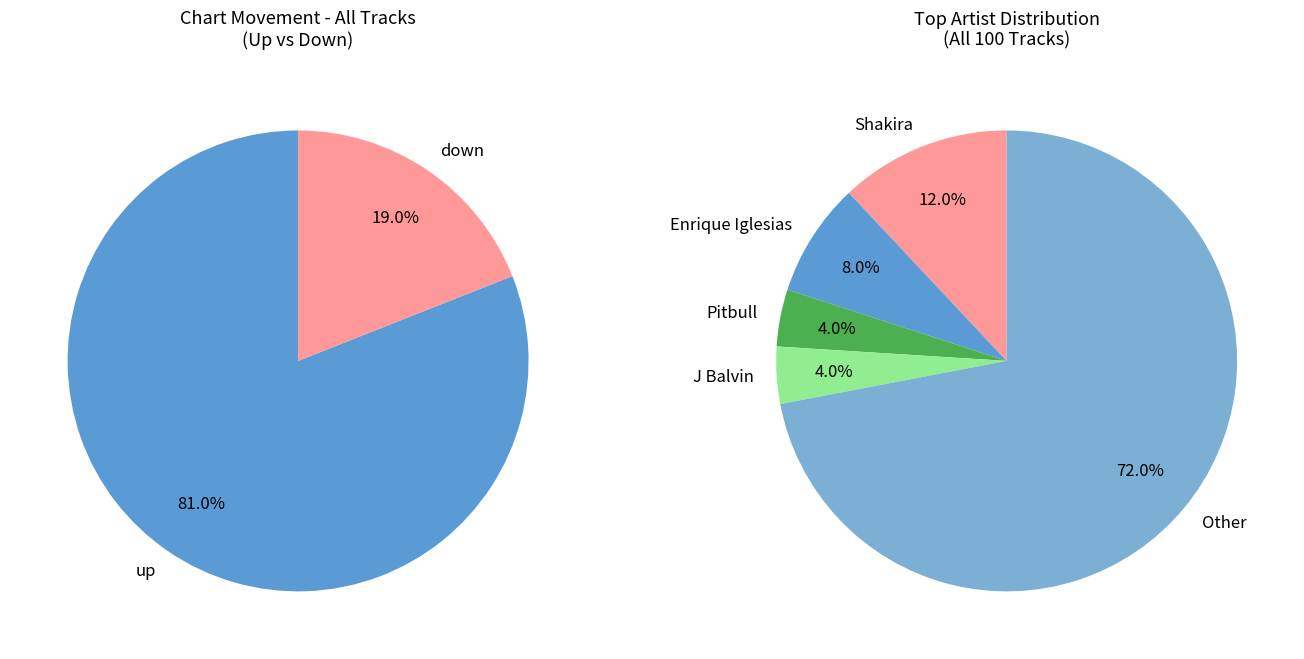

Rank the categories by value from lowest to highest.

down, up